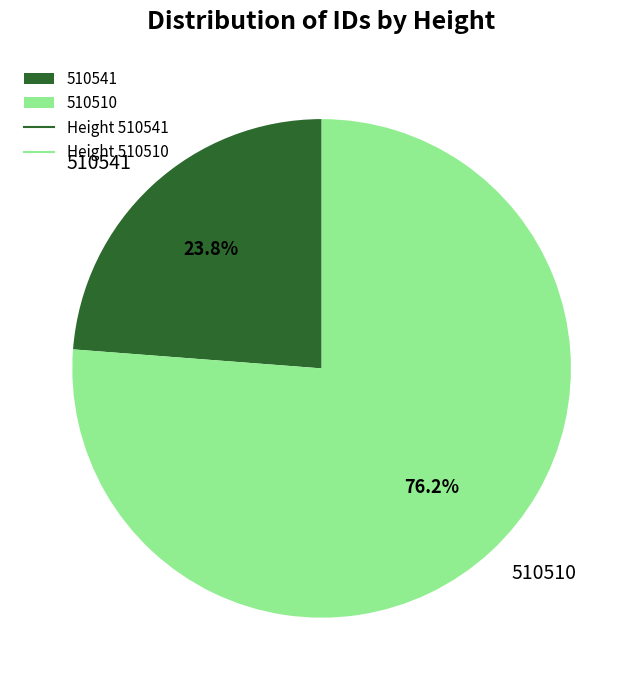

Approximately how many times larger is the value at 510510 compared to 510541?

3.2